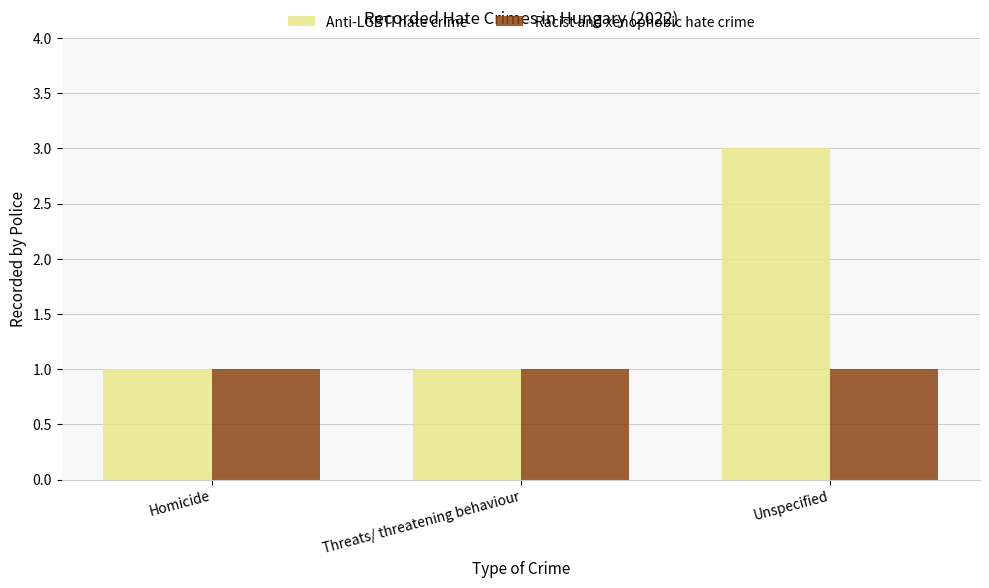

Which series has the widest spread of values?

Anti-LGBTI hate crime